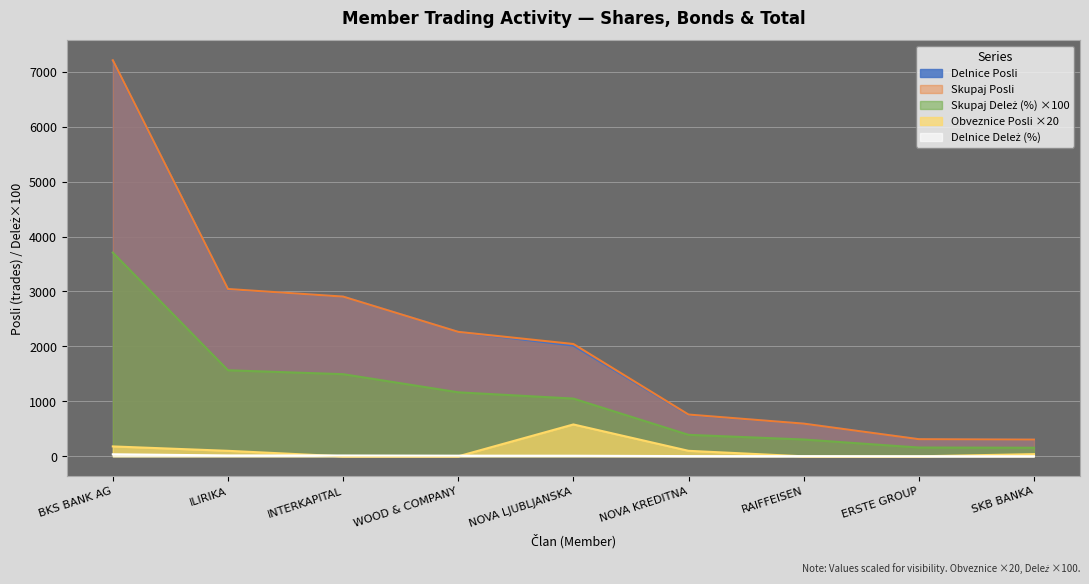

What is the average value of the Delnice Deleż (%) series?

11.1